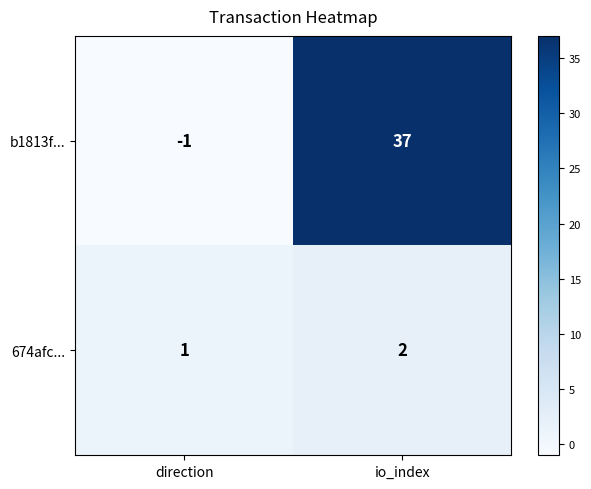

Reading left to right, extract all data points from this chart.

b1813f...: direction=-1	io_index=37
674afc...: direction=1	io_index=2